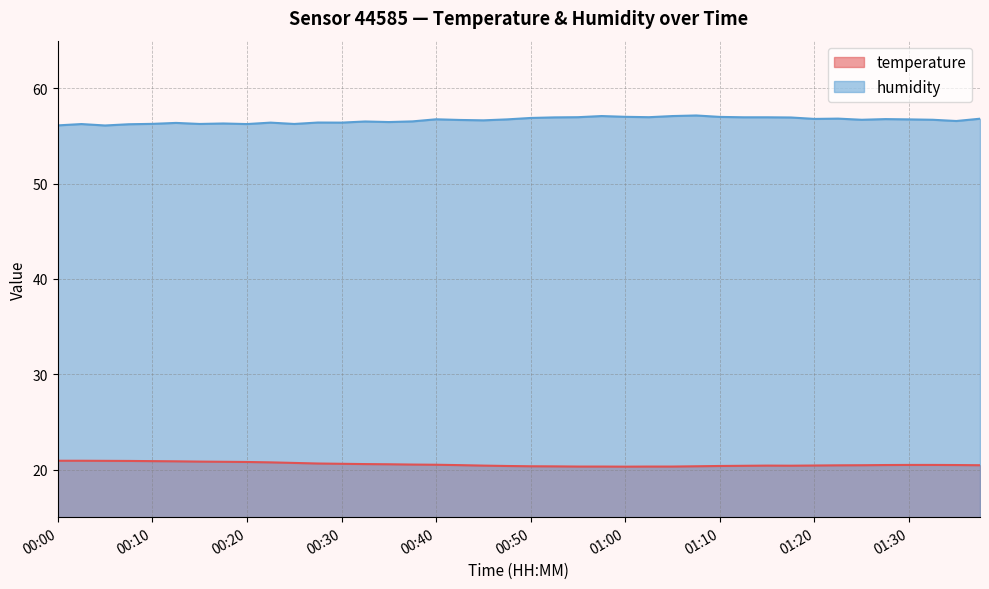

What are all the series names shown in the legend?

temperature, humidity